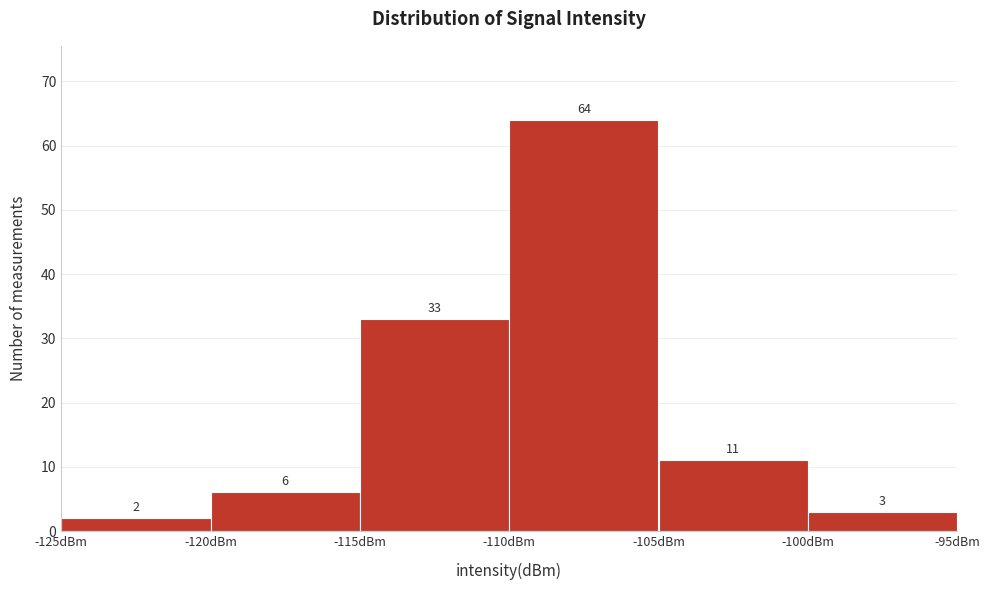

Reading left to right, transcribe this chart: for each bar, give the range it covers on the x-axis and its height.

-125 to -120: 2
-120 to -115: 6
-115 to -110: 33
-110 to -105: 64
-105 to -100: 11
-100 to -95: 3